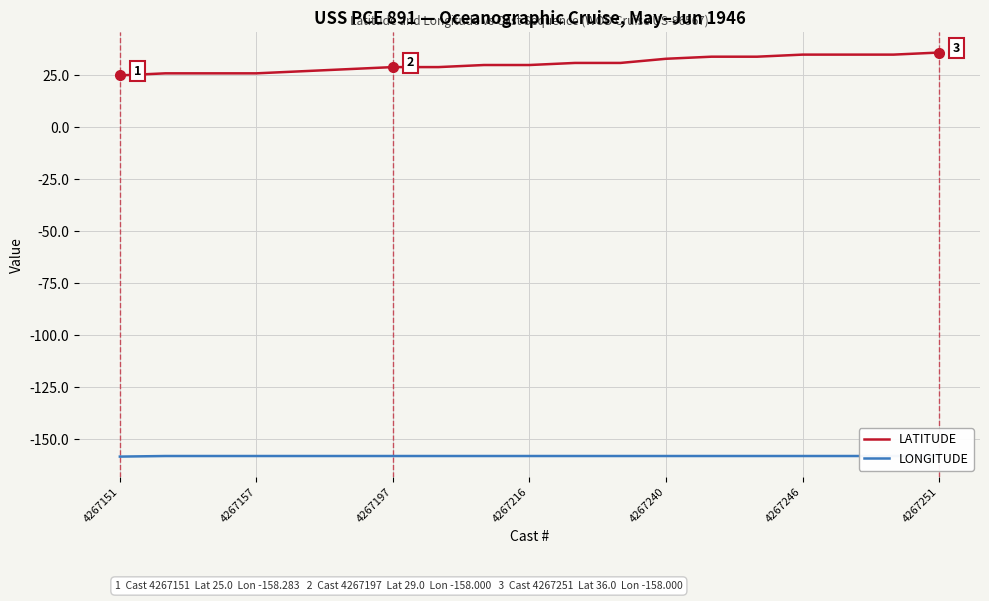

What is the minimum value for LATITUDE?

25